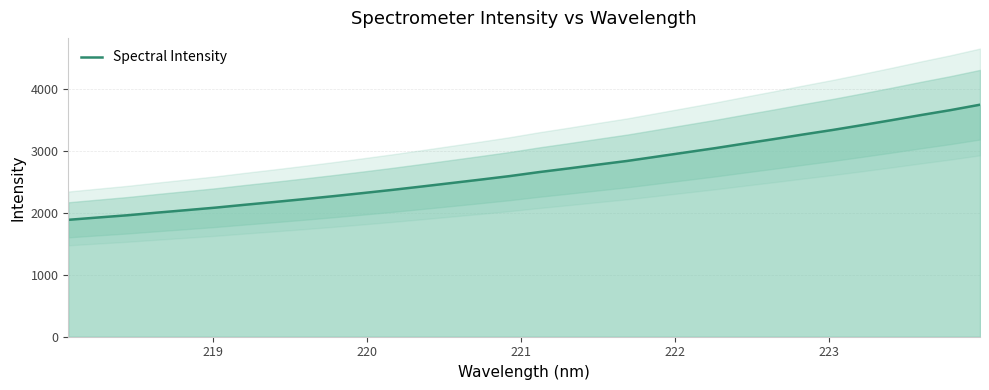

What is the minimum value for Spectral Intensity?

1890.4